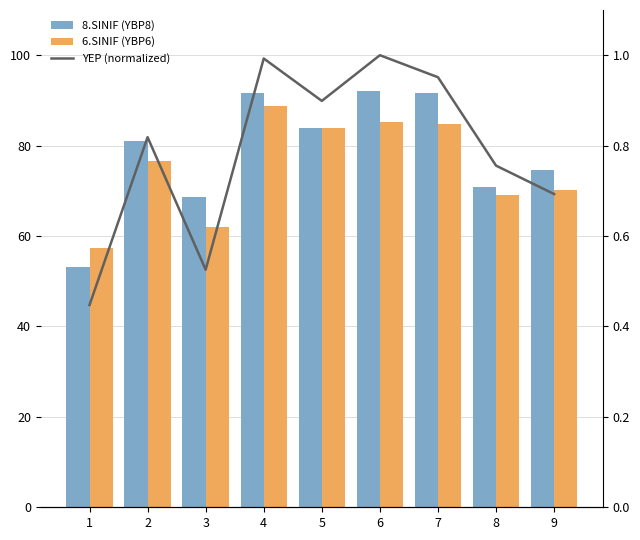

What is the difference between the highest and lowest values at 7?

90.6